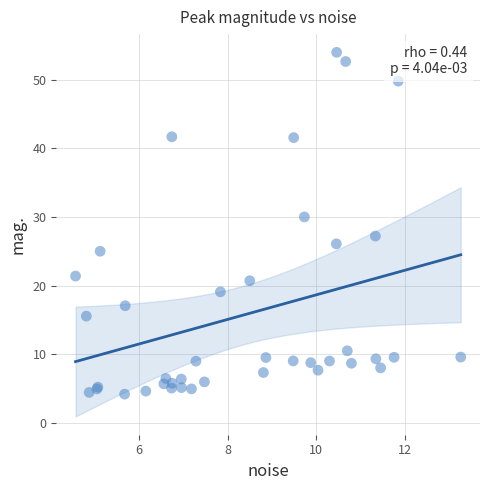

What Y value in the scatter plot is closest to 29?

30.0